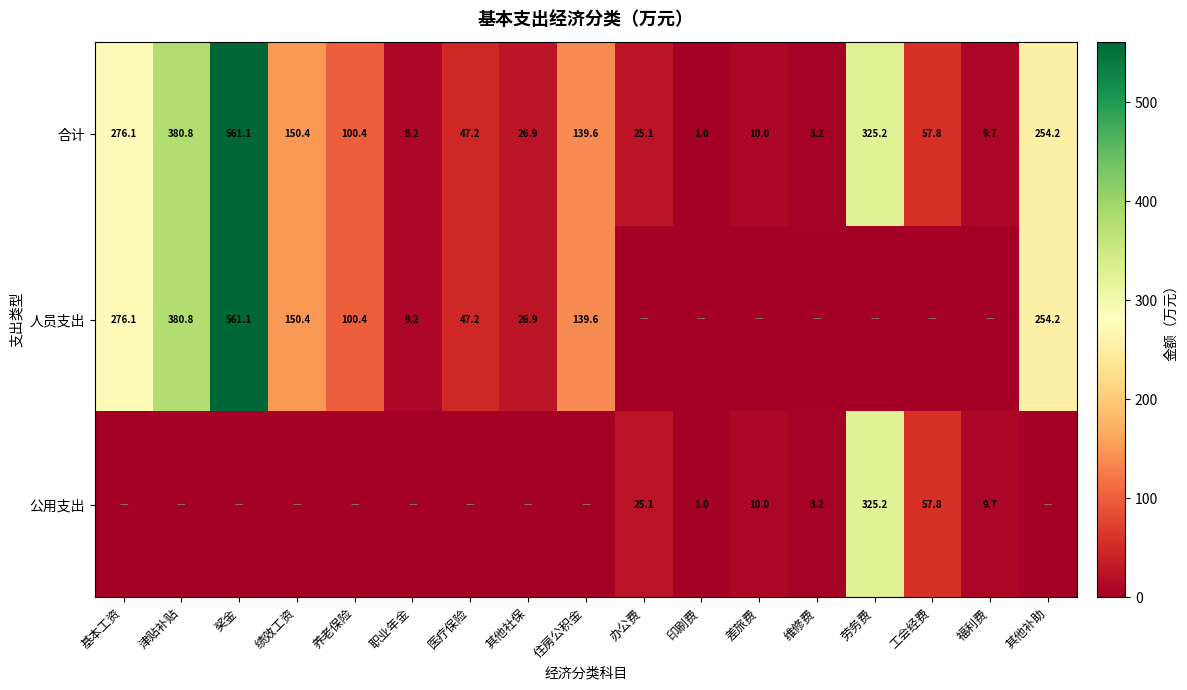

Read the 合计 value at 印刷费.

1.0